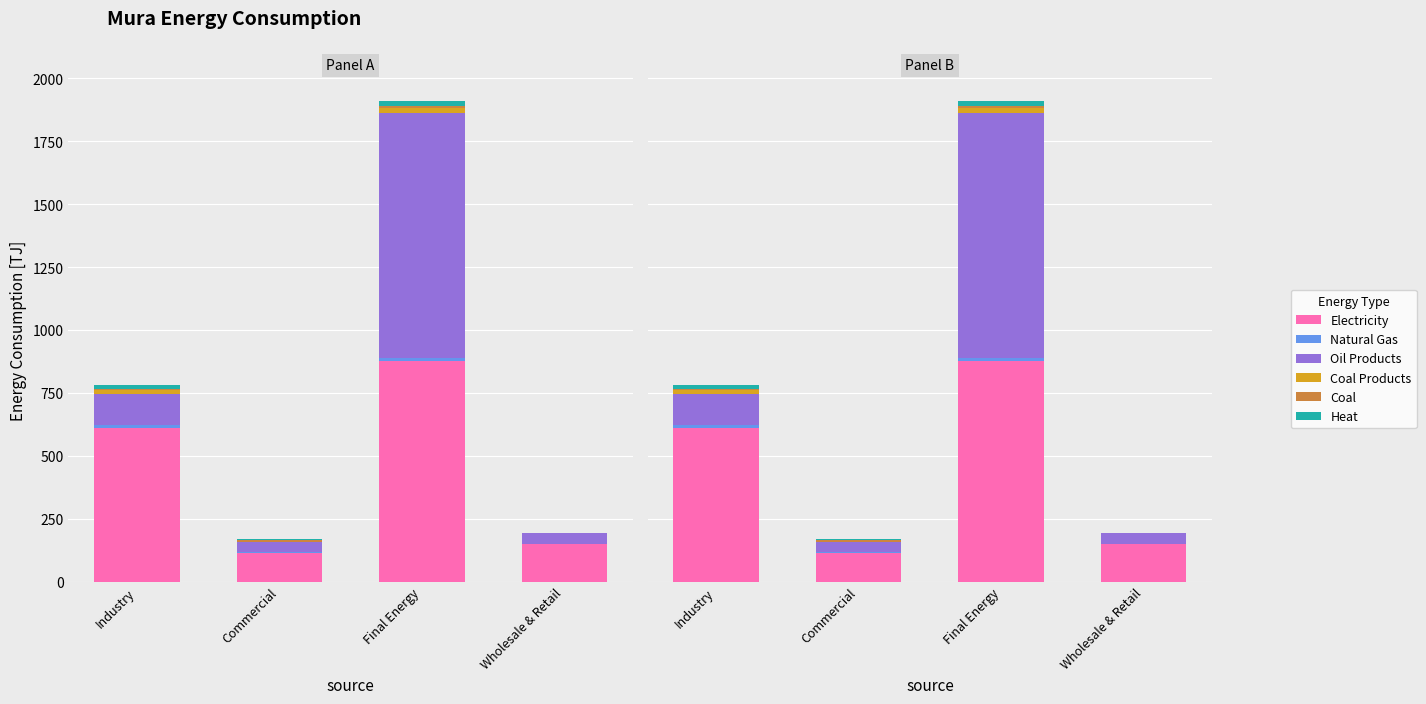

How many values in the Electricity series exceed 612?

2